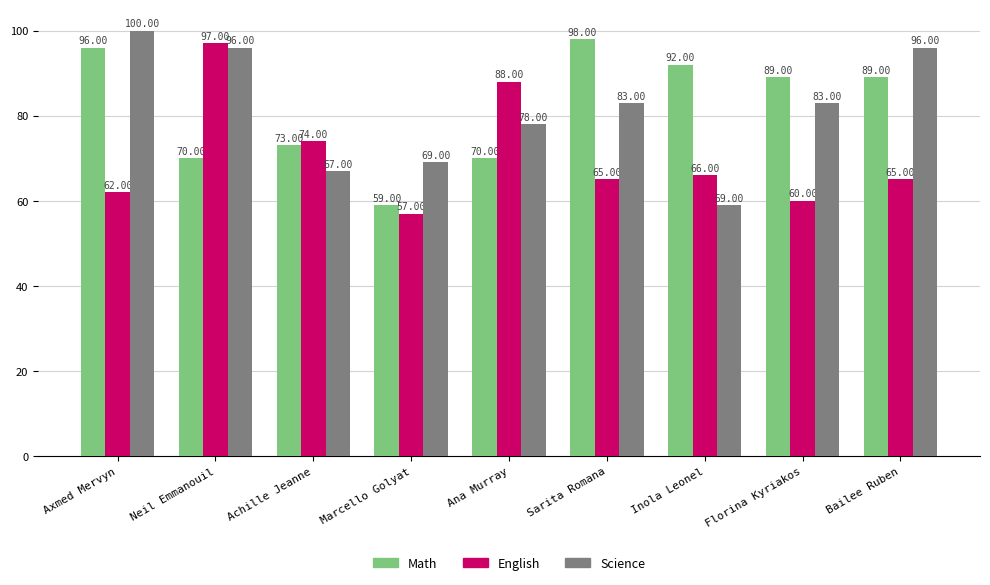

Read the English value at Achille Jeanne, to the nearest 10.

70